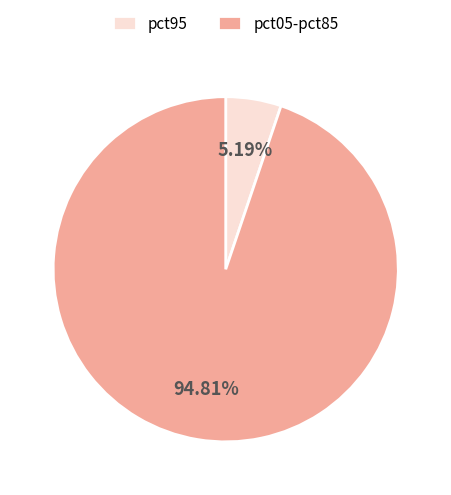

Count the number of slices in the pie.

2